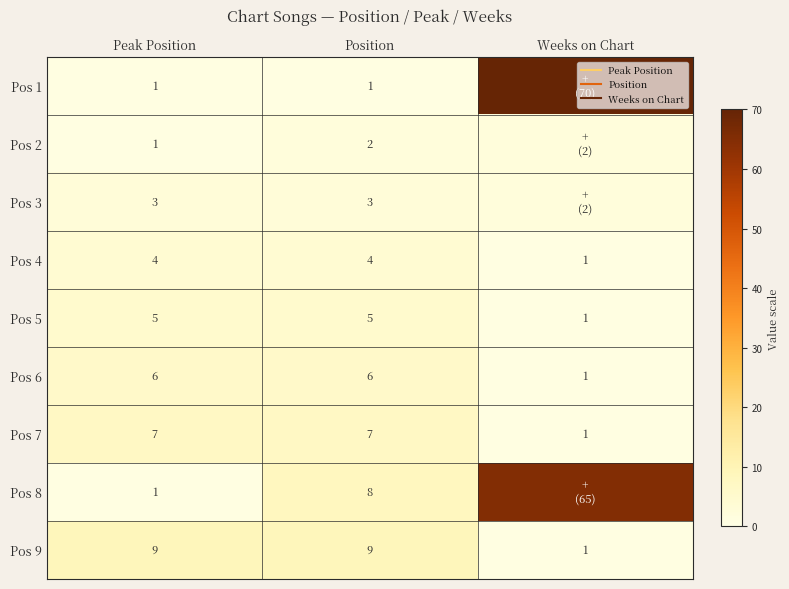

Between Weeks on Chart and Position, which is larger?

Weeks on Chart